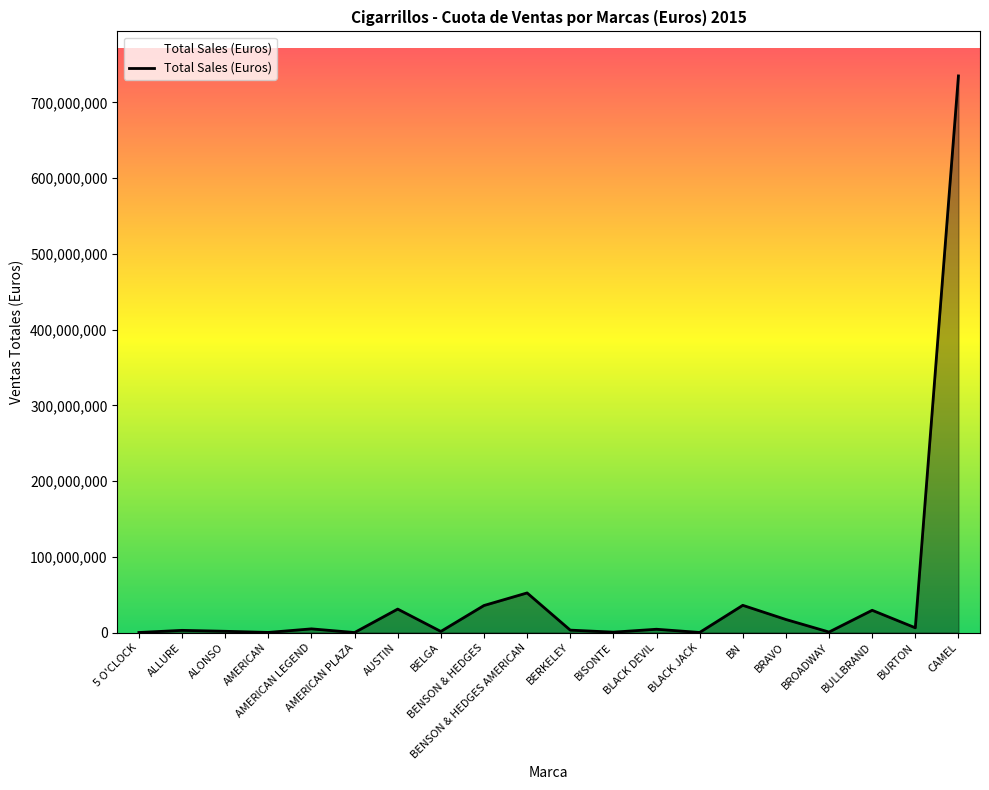

Does the chart have visible grid lines?

No